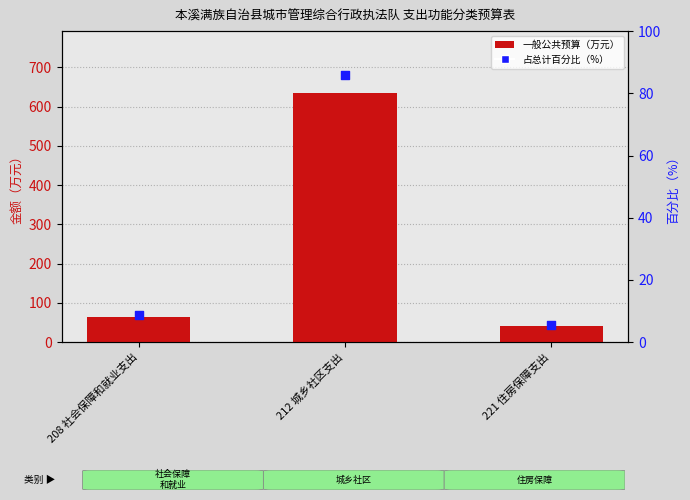

What is the total value across all series at 212 城乡社区支出?

720.1